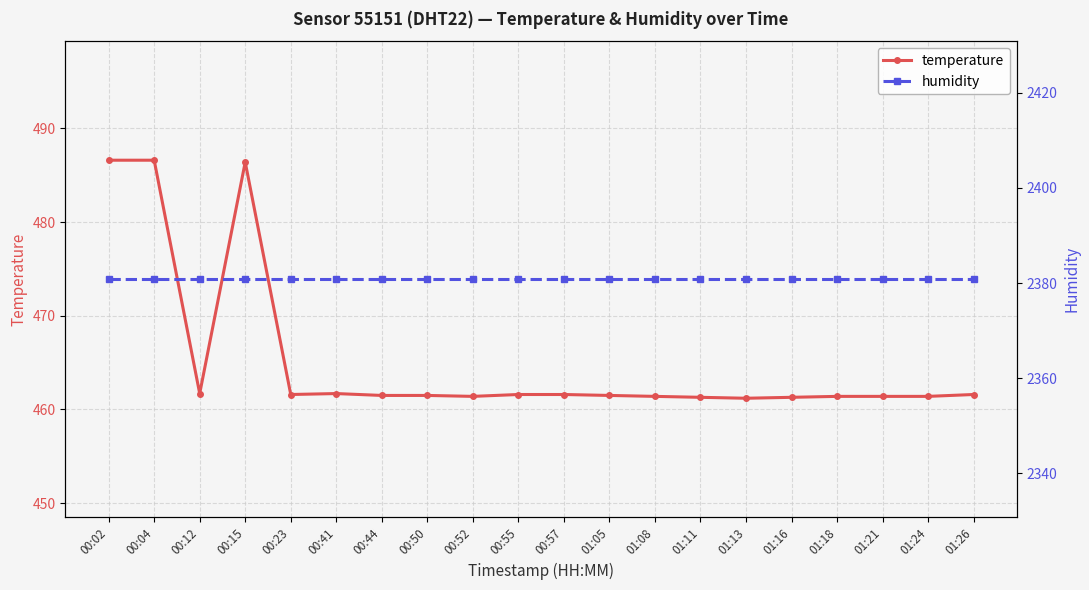

Which series has the largest range (max minus min)?

temperature